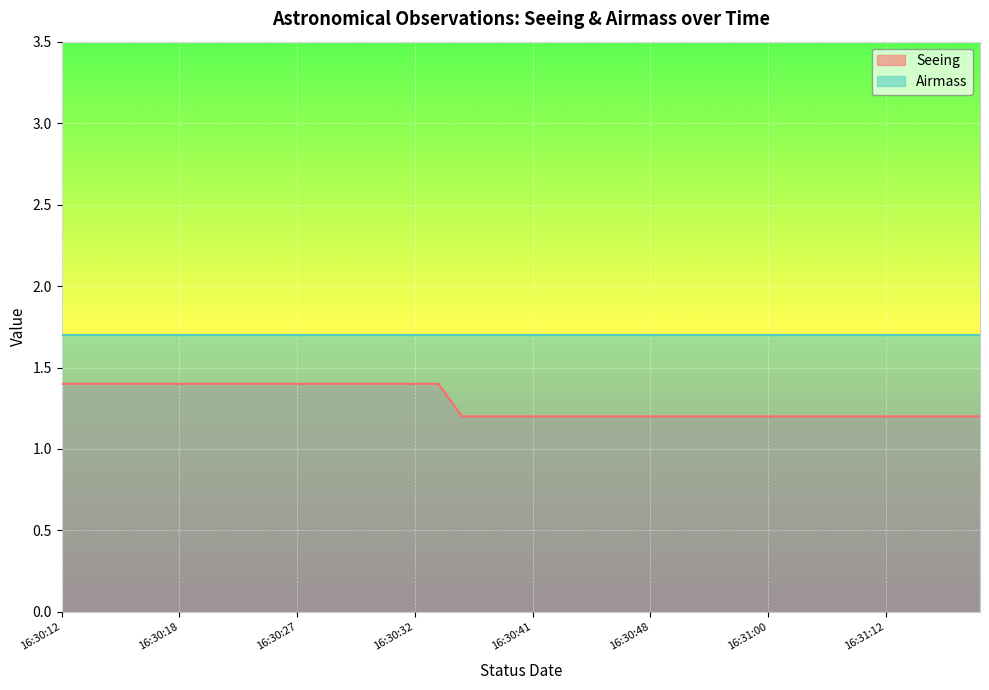

Which series has the widest spread of values?

Seeing